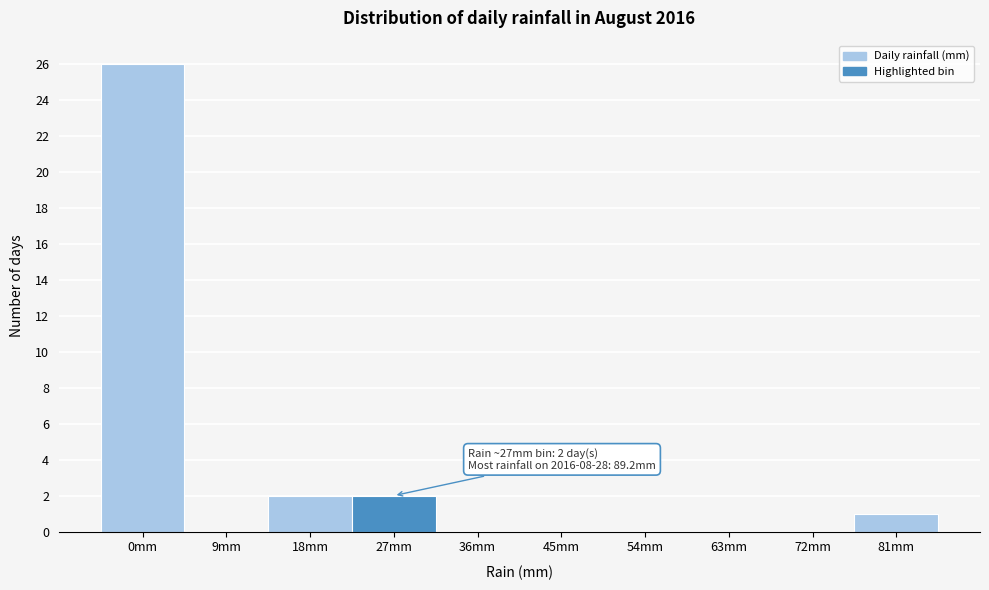

Reading left to right, extract all data points from this chart.

0mm=26	9mm=0	18mm=2	27mm=2	36mm=0	45mm=0	54mm=0	63mm=0	72mm=0	81mm=1